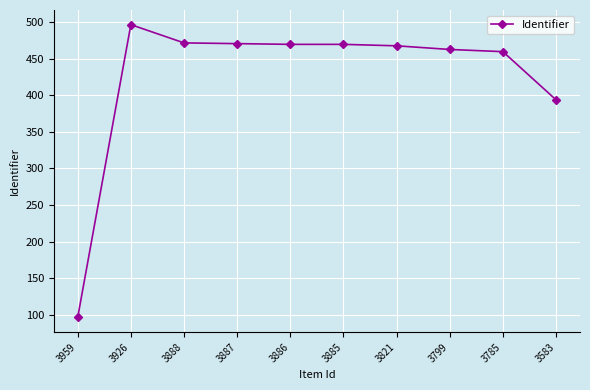

The value at 3799 is 216. True or false?

False